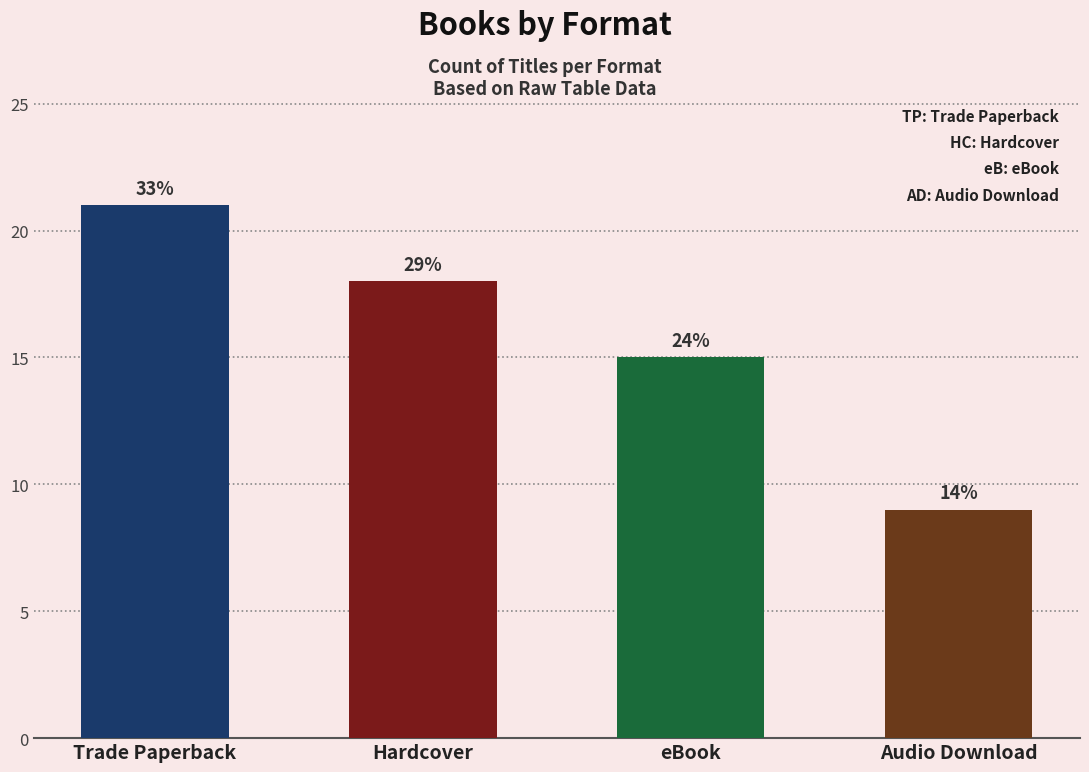

Is it true that the value at Audio Download is 9?

True